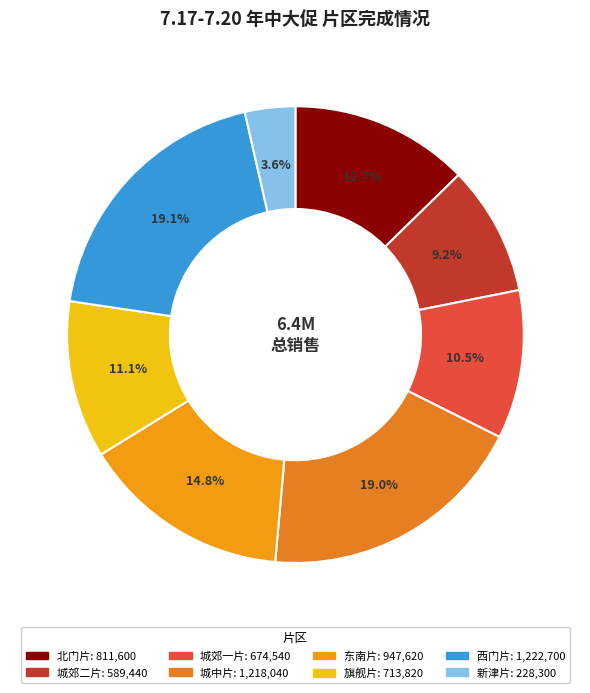

What is the change in value from 城中片 to 旗舰片?

-504220